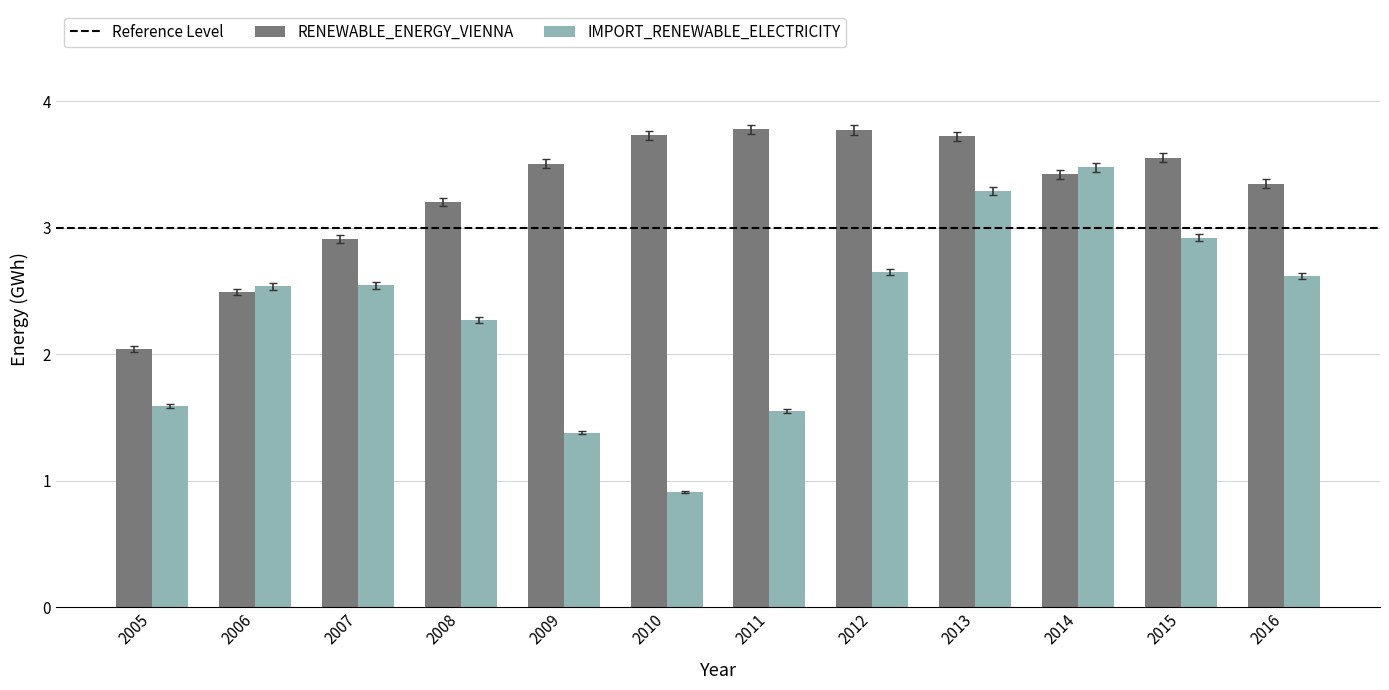

What is the sum of the RENEWABLE_ENERGY_VIENNA values at 2008 and 2005?

5.2